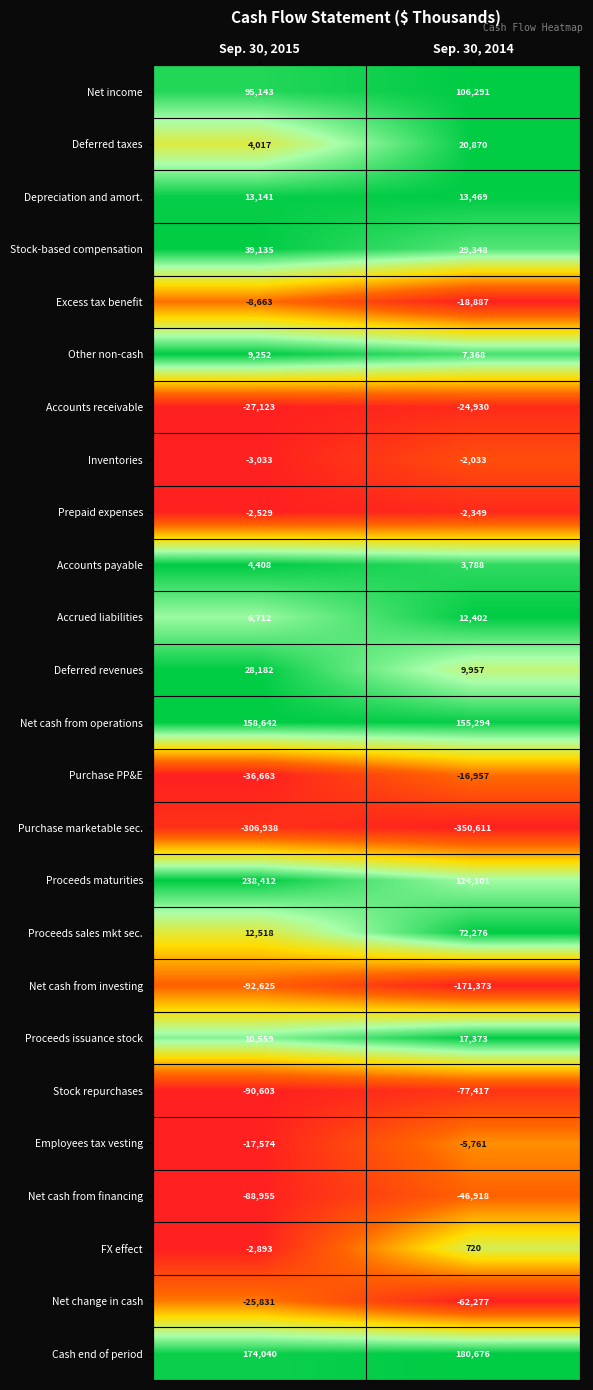

Which series has the largest total across all categories?

Proceeds maturities